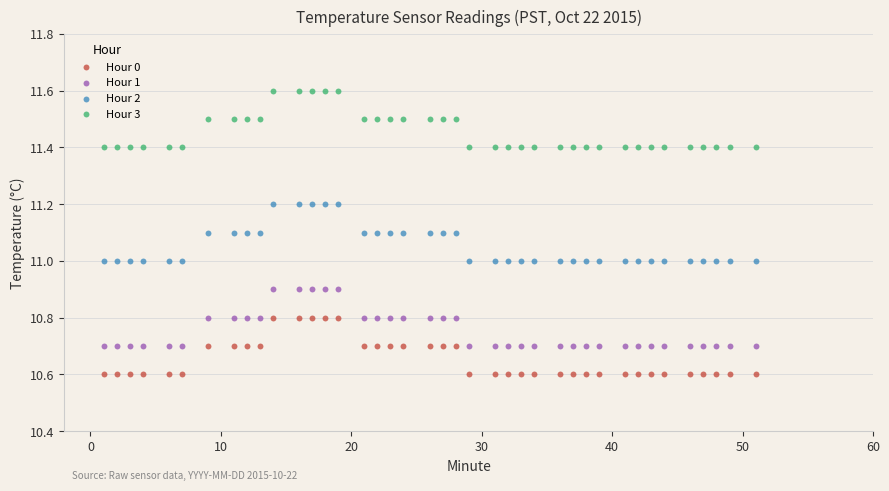

What is the X range (max minus min) for the scatter plot?

50.0